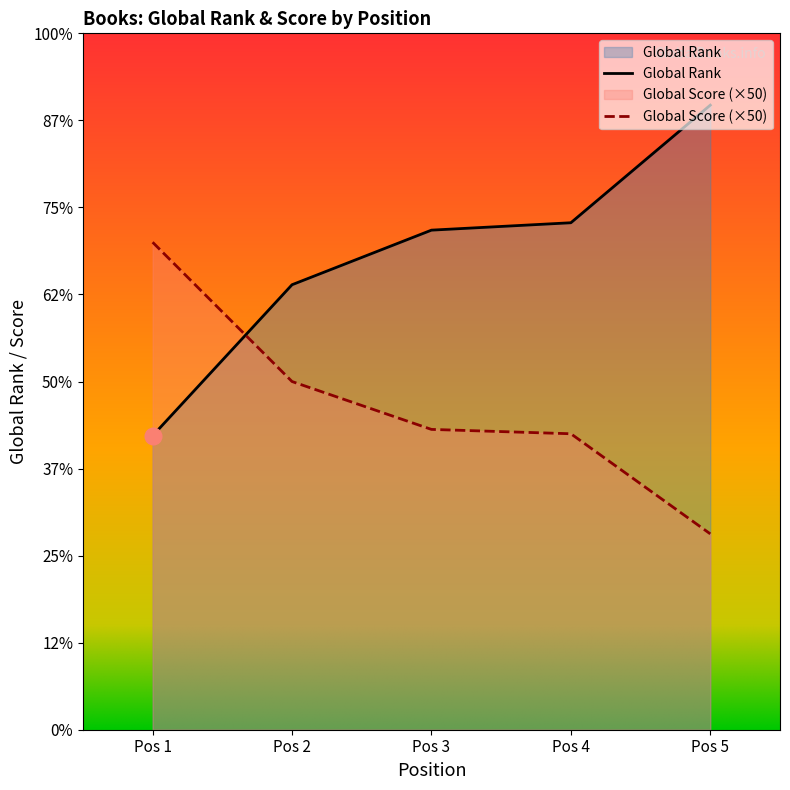

Is the value of Global Rank at Pos 4 greater than the value of Global Score at Pos 5?

Yes